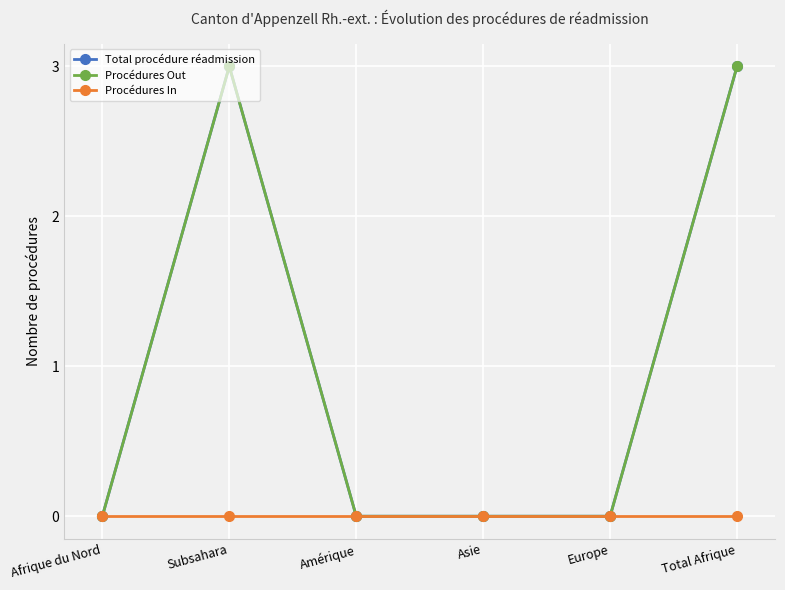

The Total procédure réadmission series shows 2 at Europe. True or false?

False